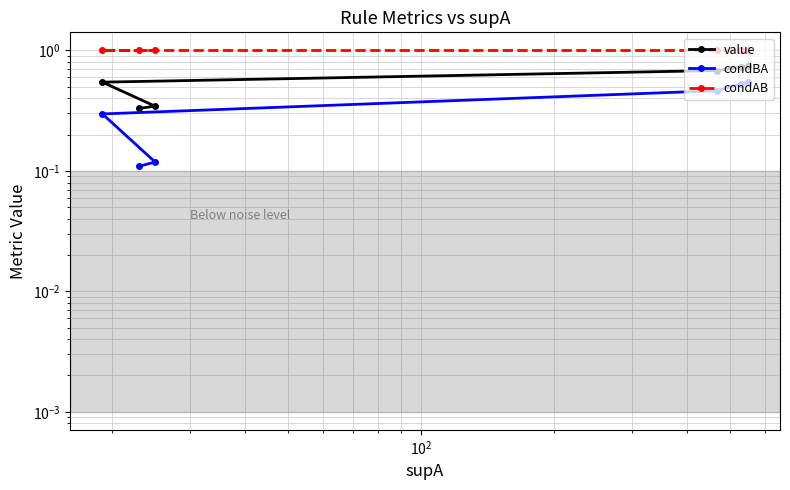

True or false: condAB has more than 2 points higher than both neighbors.

False